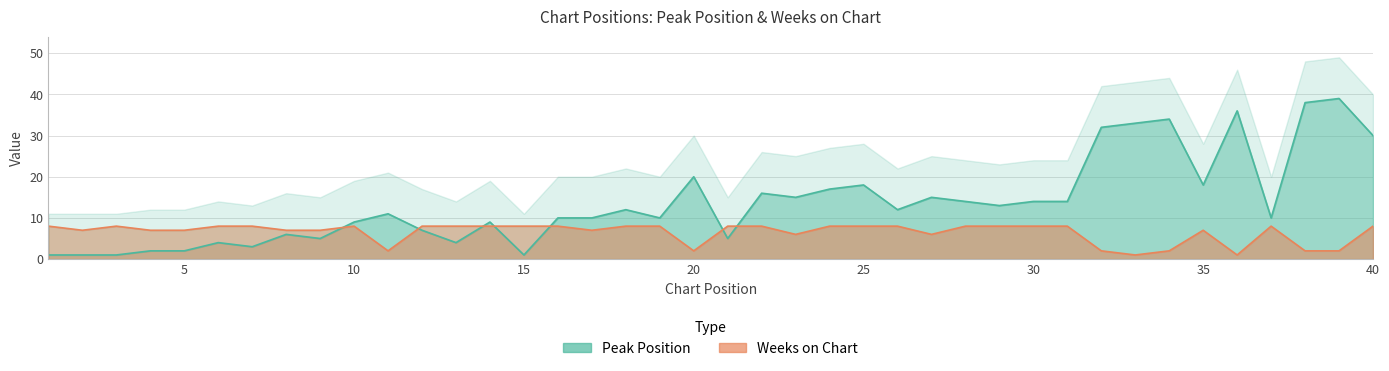

How many categories are shown in the chart?

40